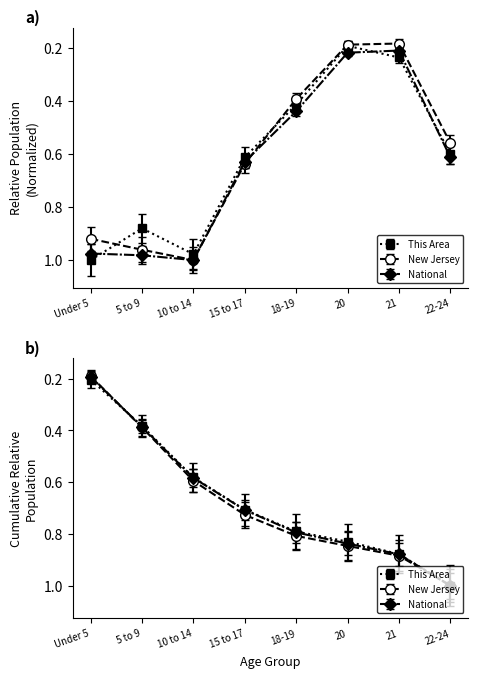

Is this an area chart (filled region under the line)?

No